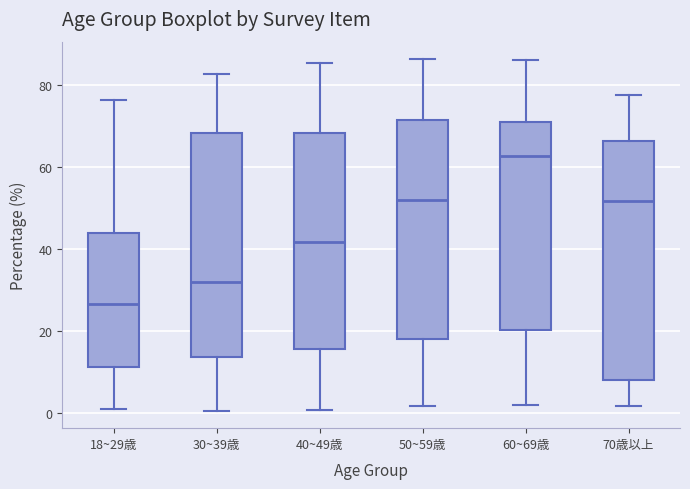

Reading left to right, transcribe this box plot: for each box, give where its median line is, the range the box spans, and where its two whiskers end, as read against the y-axis. The values are not printed on the chart, so give them approximately, as read against the axis.

18~29歳: median 26, box 12 to 44, whiskers 2 to 76
30~39歳: median 32, box 14 to 68, whiskers 0 to 82
40~49歳: median 42, box 16 to 68, whiskers 0 to 86
50~59歳: median 52, box 18 to 72, whiskers 2 to 86
60~69歳: median 62, box 20 to 70, whiskers 2 to 86
70歳以上: median 52, box 8 to 66, whiskers 2 to 78